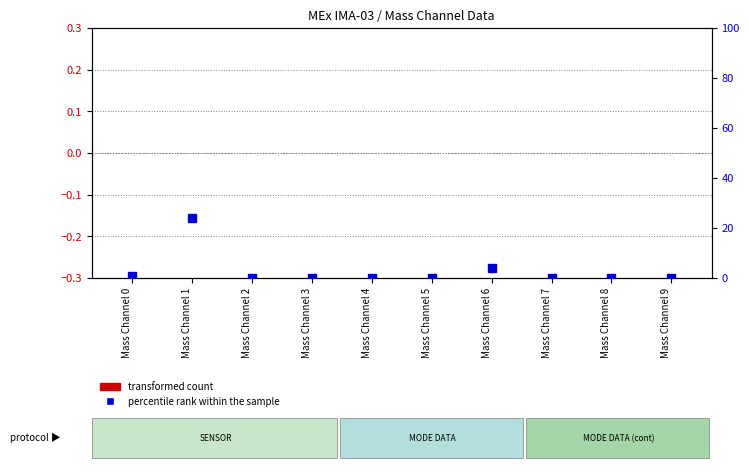

Which series has the largest Y range (max minus min)?

percentile rank within the sample